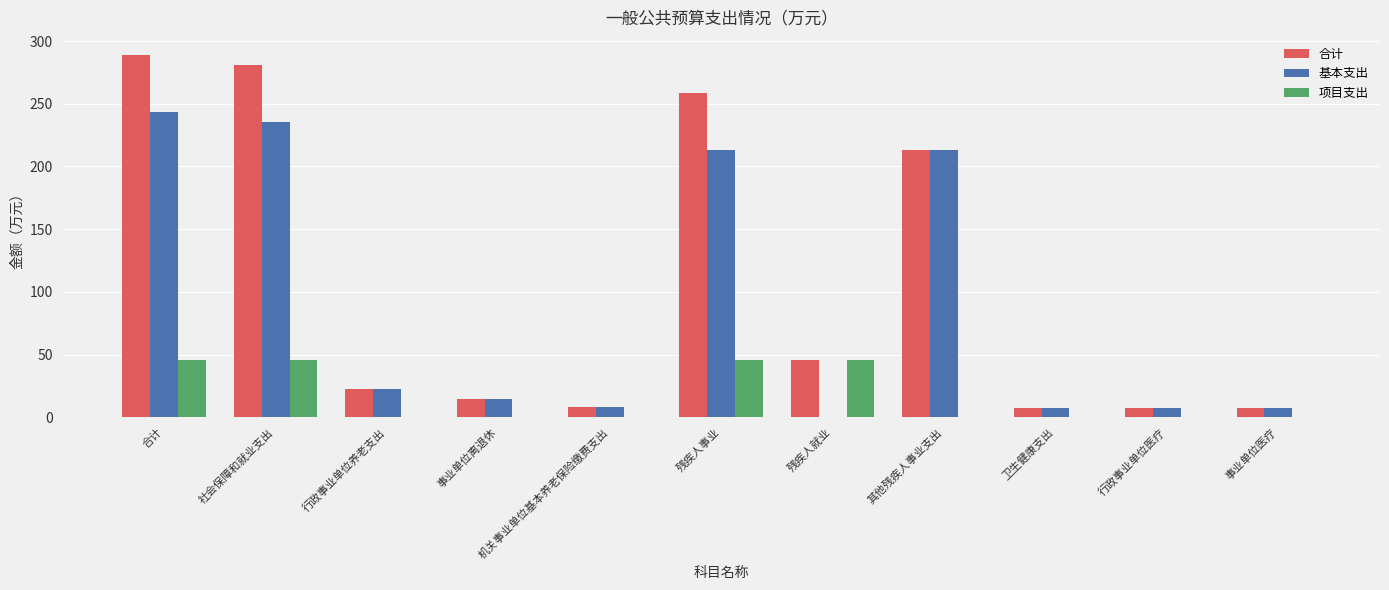

What is the sum of the 项目支出 values at 机关事业单位基本养老保险缴费支出 and 社会保障和就业支出?

45.6